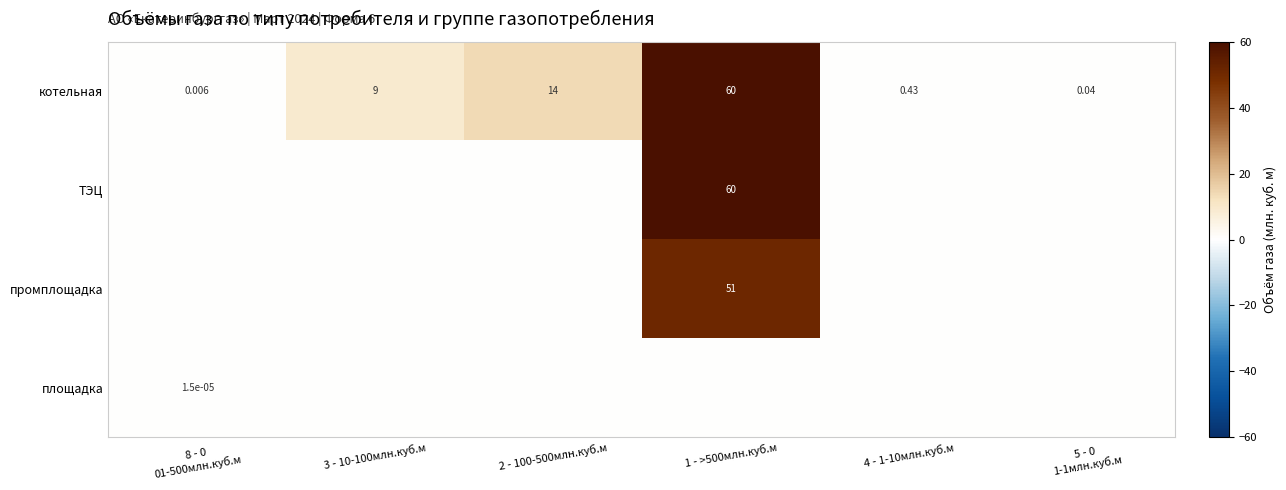

How many data points does each series have?

6